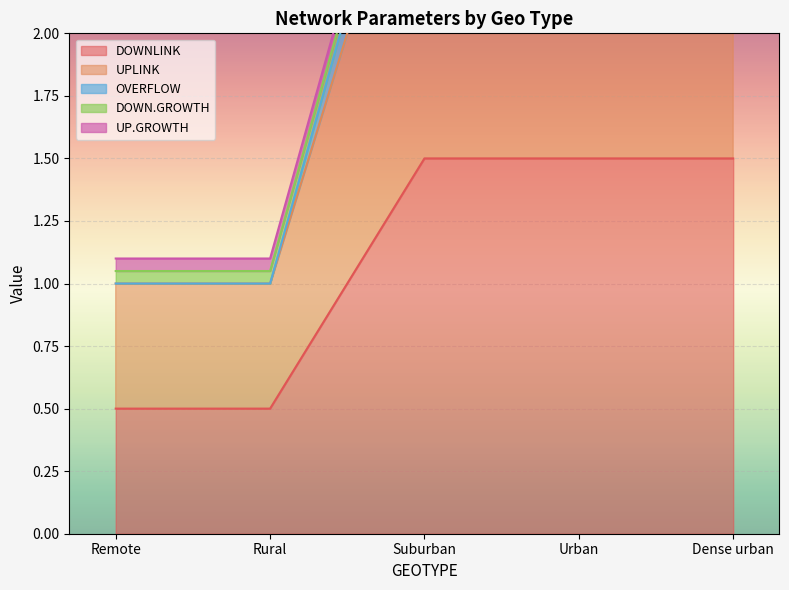

What is the lowest value of the UPLINK series?

1.0